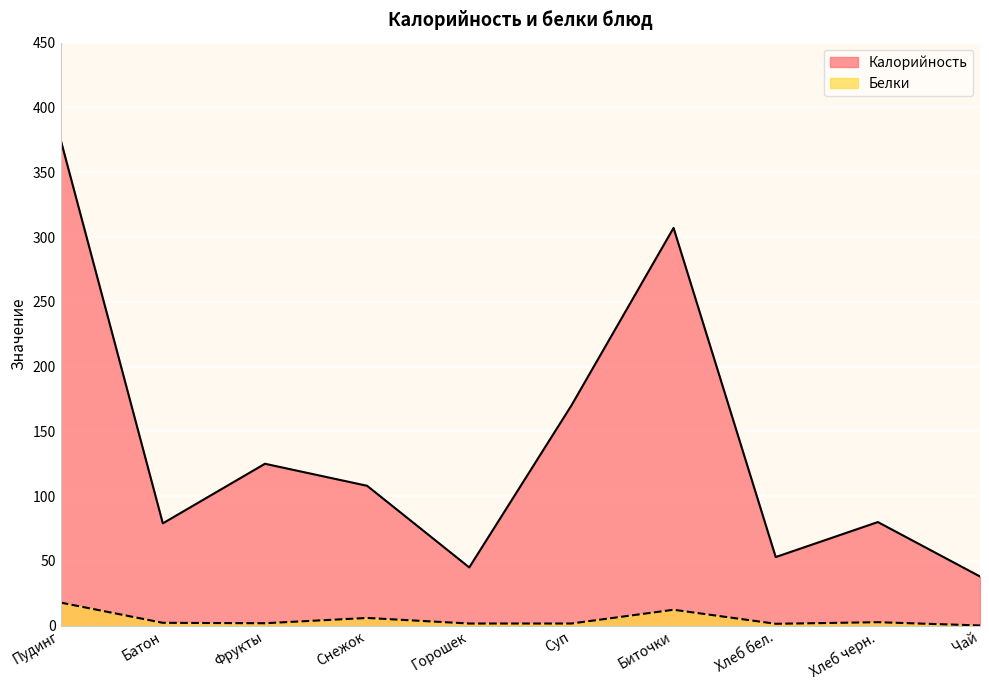

At how many categories does at least one series exceed 19?

10